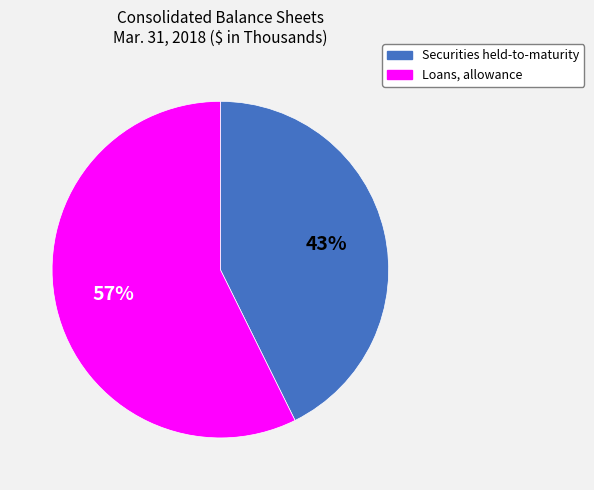

To the nearest percent, what is the average slice percentage?

50%